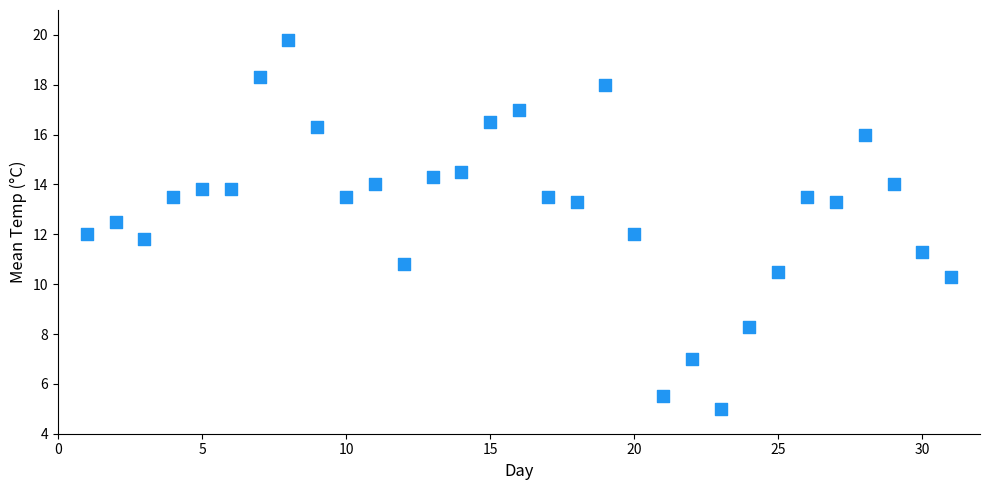

What is the range of Y values (max minus min)?

14.8